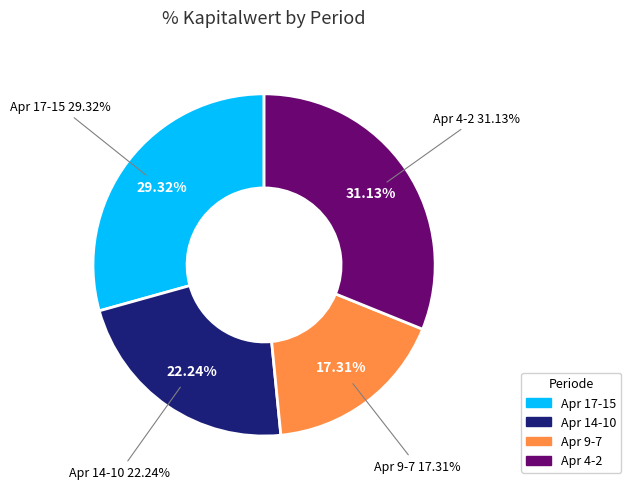

Is 2025-04-16 the majority of the pie?

No